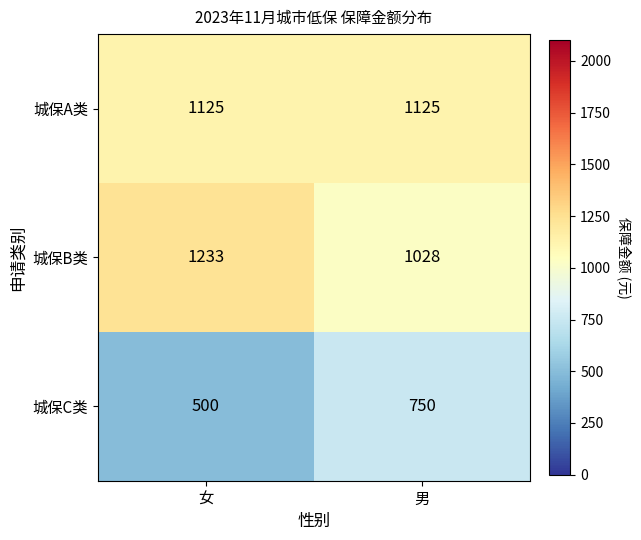

The value of 城保C类 at 女 is 297. True or false?

False